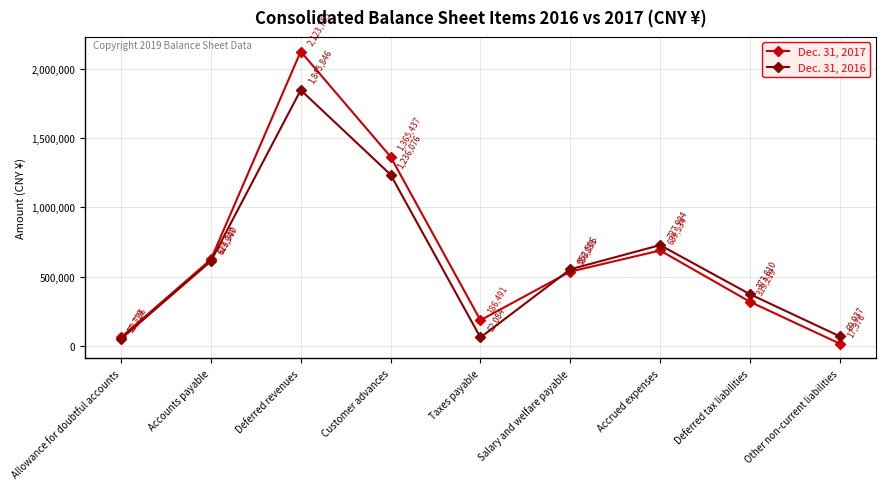

What are all the series names shown in the legend?

Dec. 31, 2017, Dec. 31, 2016